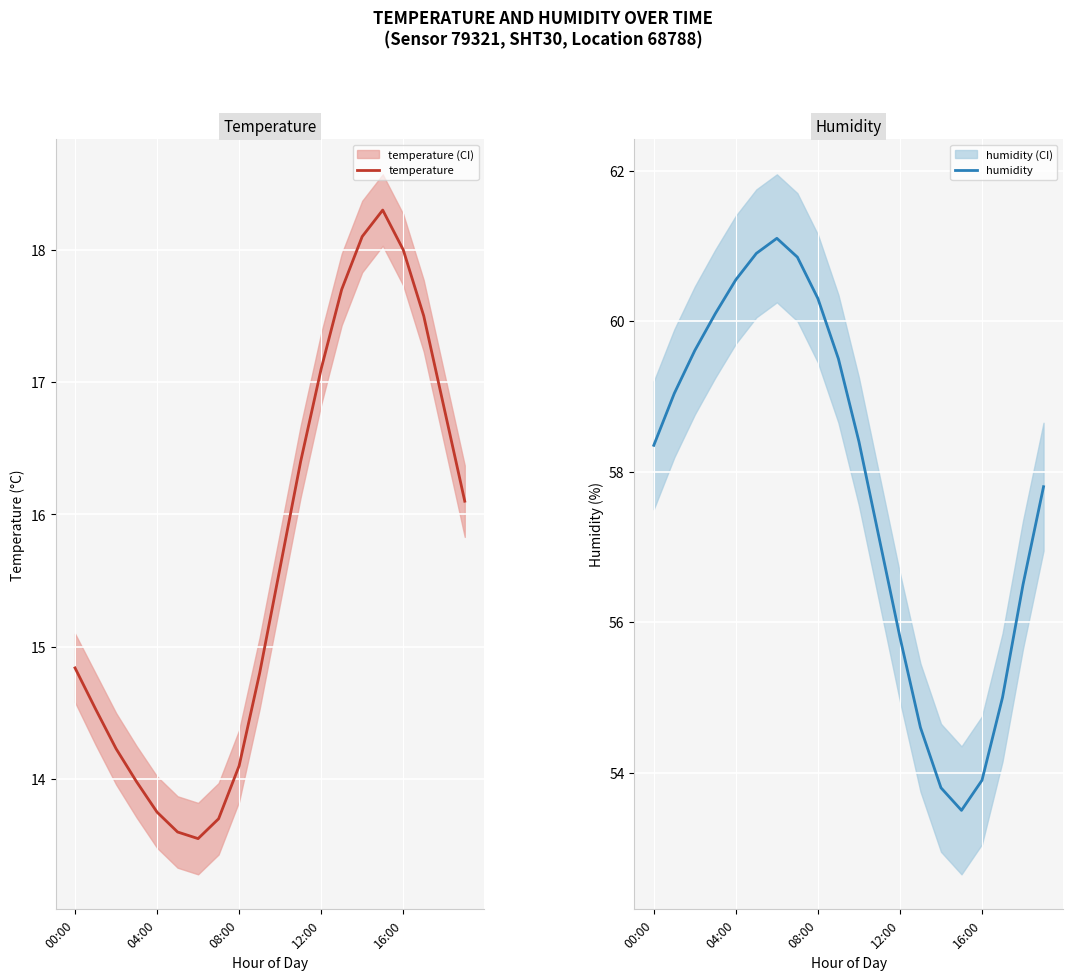

Reading left to right, extract all data points from this chart.

temperature: 14.8	14.5	14.2	14.0	13.8	13.6	13.6	13.7	14.1	14.8	15.6	16.4	17.1	17.7	18.1	18.3	18.0	17.5	16.8	16.1
humidity: 58.4	59.0	59.6	60.1	60.5	60.9	61.1	60.9	60.3	59.5	58.4	57.1	55.8	54.6	53.8	53.5	53.9	55.0	56.5	57.8